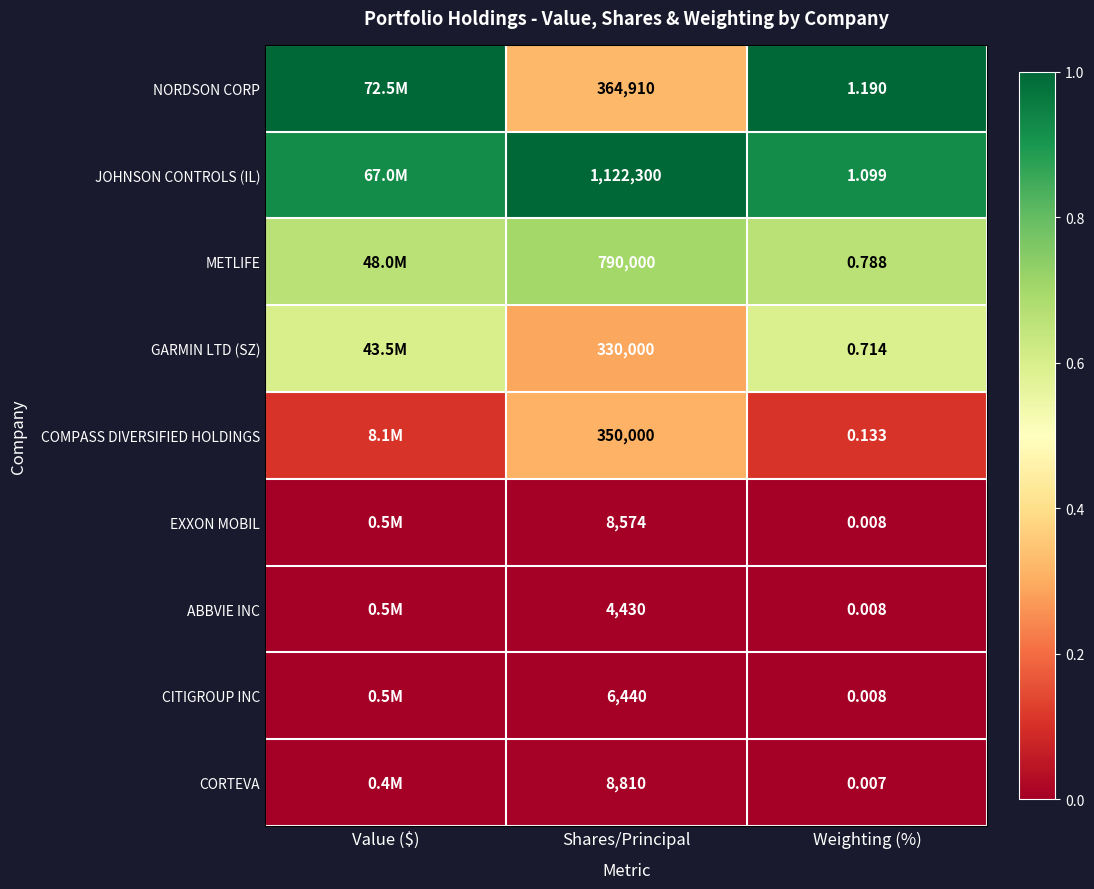

At Shares/Principal, list the series in order from largest to smallest.

JOHNSON CONTROLS (IL), METLIFE, NORDSON CORP, COMPASS DIVERSIFIED HOLDINGS, GARMIN LTD (SZ), CORTEVA, EXXON MOBIL, CITIGROUP INC, ABBVIE INC